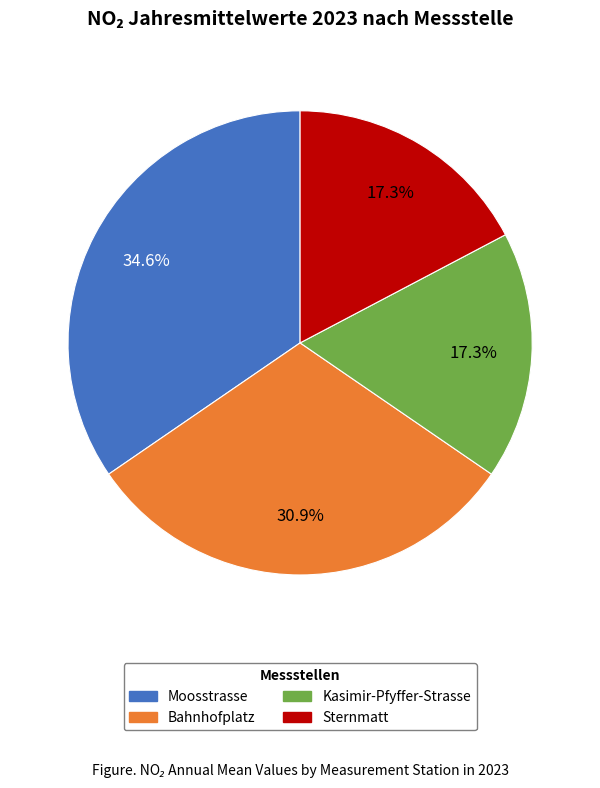

Is there a majority slice in this chart?

No